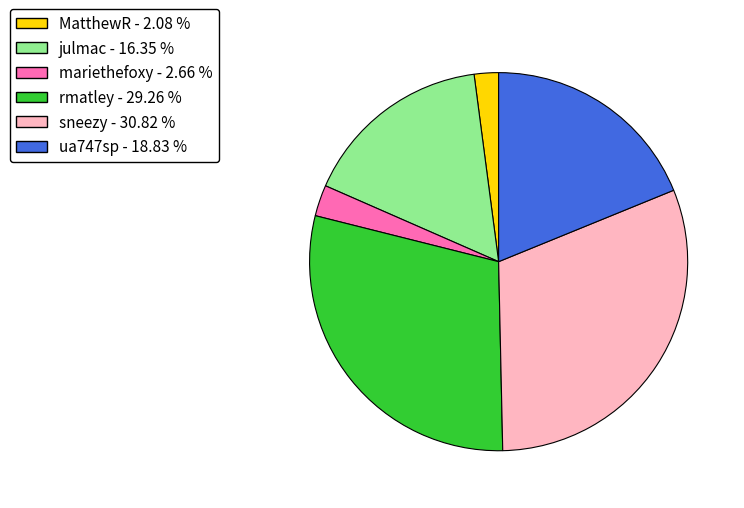

True or false: ua747sp accounts for 19% of the total.

True